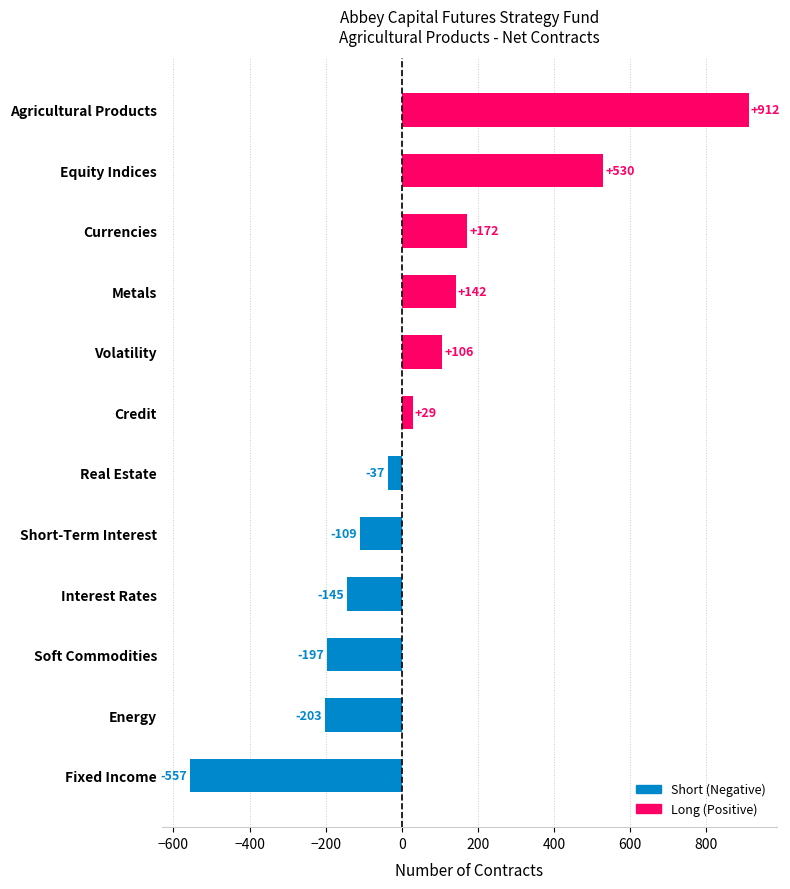

Is it true that the value at Real Estate is -37?

True